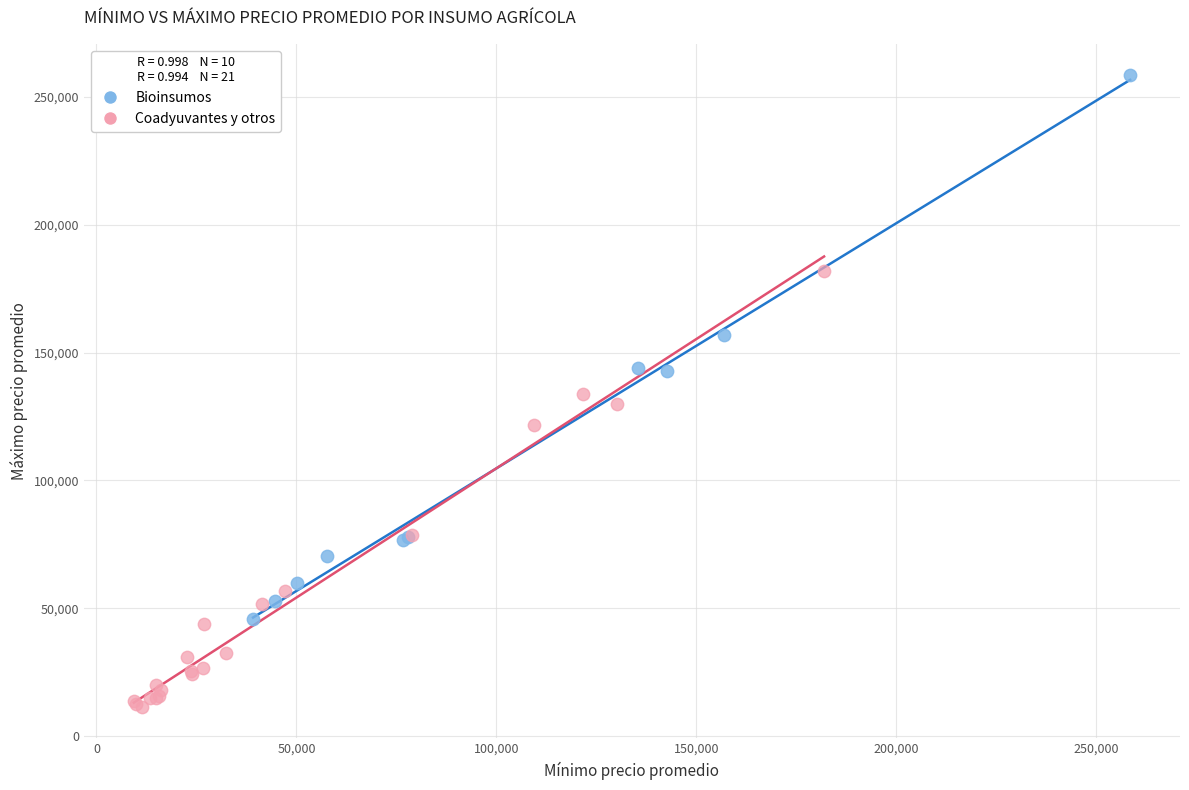

Which series reaches the minimum Y coordinate?

Coadyuvantes y otros